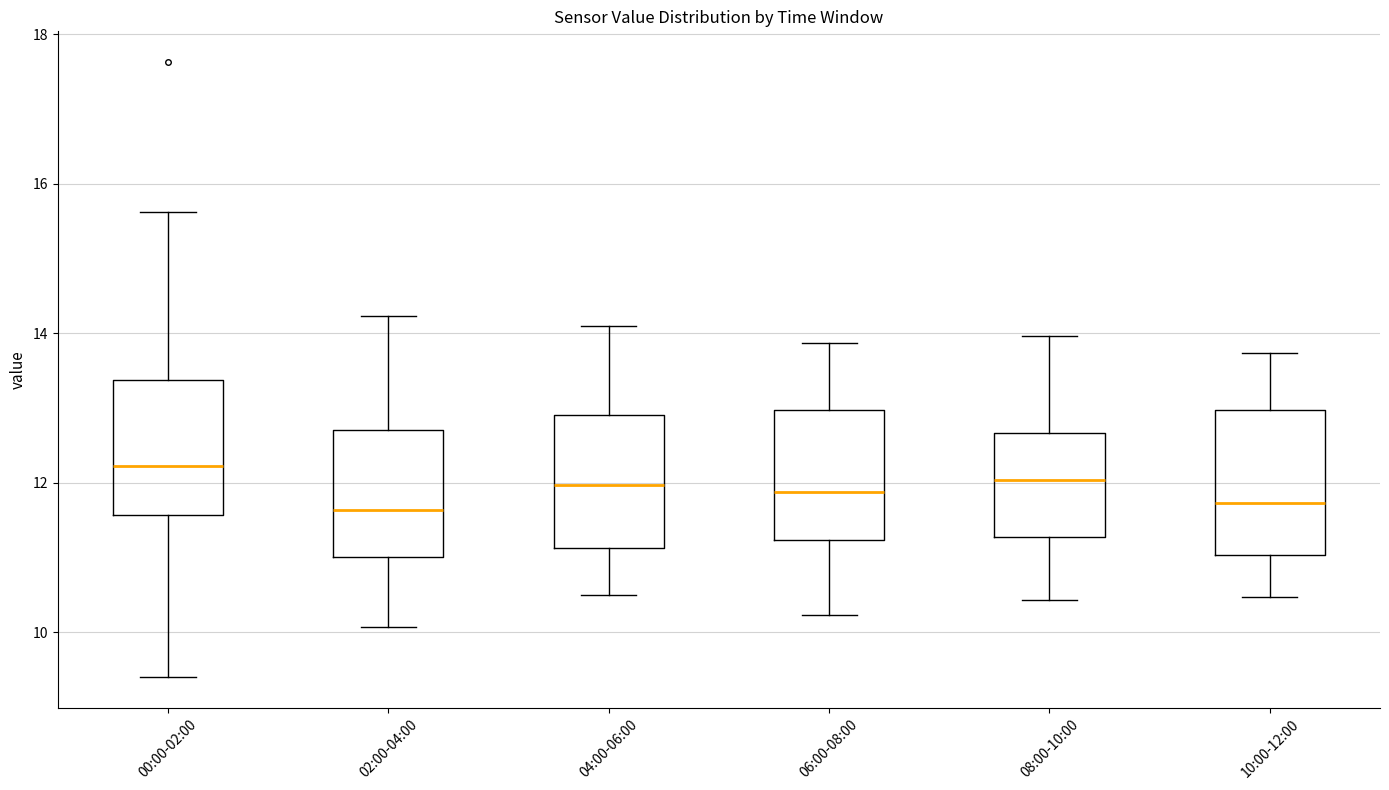

Reading left to right, transcribe this box plot: for each box, give where its median line is, the range the box spans, and where its two whiskers end, as read against the y-axis. The values are not printed on the chart, so give them approximately, as read against the axis.

00:00-02:00: median 12.2, box 11.6 to 13.4, whiskers 9.4 to 15.6
02:00-04:00: median 11.6, box 11.0 to 12.8, whiskers 10.0 to 14.2
04:00-06:00: median 12.0, box 11.2 to 13.0, whiskers 10.6 to 14.2
06:00-08:00: median 11.8, box 11.2 to 13.0, whiskers 10.2 to 13.8
08:00-10:00: median 12.0, box 11.2 to 12.6, whiskers 10.4 to 14.0
10:00-12:00: median 11.8, box 11.0 to 13.0, whiskers 10.4 to 13.8